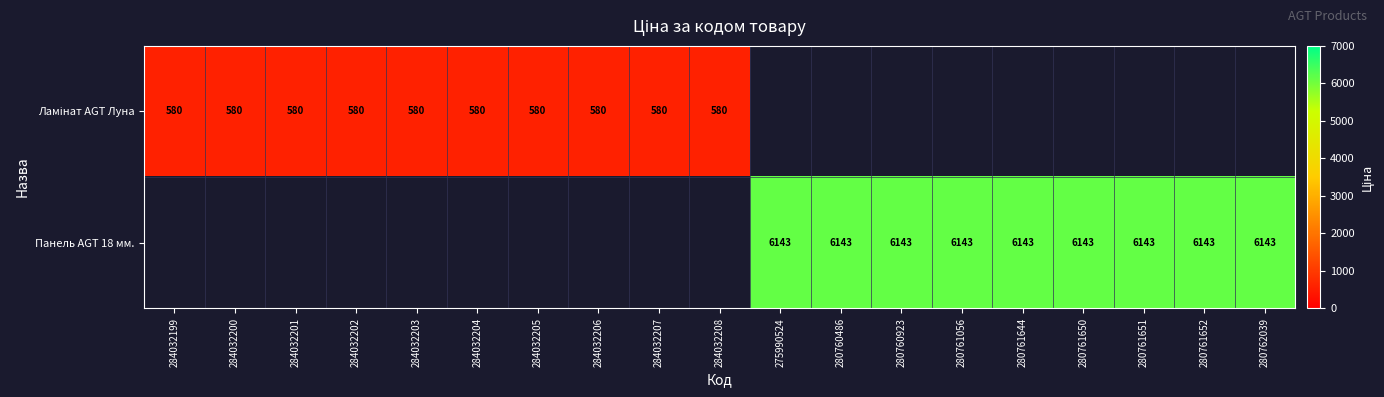

At 284032207, list the series in order from smallest to largest.

Ламінат AGT Луна, Панель AGT 18 мм.